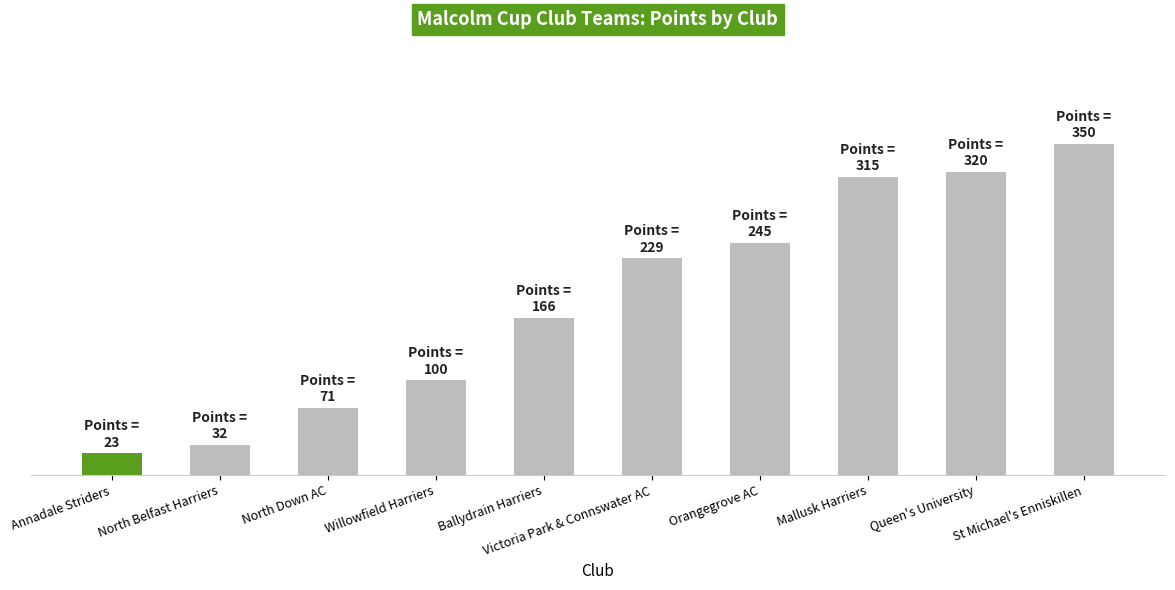

Which category has the highest value across all series?

St Michael's Enniskillen